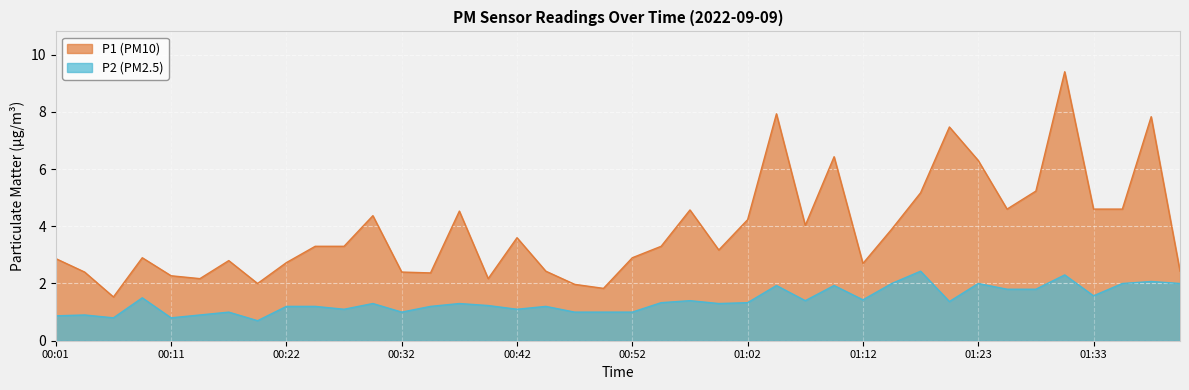

Reading right to left, list all the values displayed in this chart.

P1: 01:41=2.4	01:38=7.8	01:36=4.6	01:33=4.6	01:31=9.4	01:28=5.2	01:26=4.6	01:23=6.3	01:20=7.5	01:17=5.2	01:15=3.9	01:12=2.7	01:10=6.4	01:07=4.0	01:05=7.9	01:02=4.2	01:00=3.2	00:57=4.6	00:55=3.3	00:52=2.9	00:50=1.8	00:47=2.0	00:44=2.4	00:42=3.6	00:39=2.2	00:37=4.5	00:34=2.4	00:32=2.4	00:29=4.4	00:27=3.3	00:24=3.3	00:22=2.7	00:19=2.0	00:17=2.8	00:14=2.2	00:11=2.3	00:09=2.9	00:06=1.5	00:04=2.4	00:01=2.9
P2: 01:41=2.0	01:38=2.1	01:36=2.0	01:33=1.6	01:31=2.3	01:28=1.8	01:26=1.8	01:23=2.0	01:20=1.4	01:17=2.4	01:15=2.0	01:12=1.4	01:10=1.9	01:07=1.4	01:05=1.9	01:02=1.3	01:00=1.3	00:57=1.4	00:55=1.3	00:52=1.0	00:50=1.0	00:47=1.0	00:44=1.2	00:42=1.1	00:39=1.2	00:37=1.3	00:34=1.2	00:32=1.0	00:29=1.3	00:27=1.1	00:24=1.2	00:22=1.2	00:19=0.7	00:17=1.0	00:14=0.9	00:11=0.8	00:09=1.5	00:06=0.8	00:04=0.9	00:01=0.9